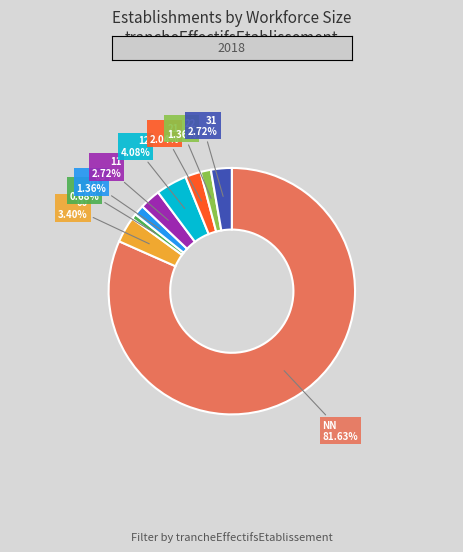

Is there a majority slice in this chart?

Yes